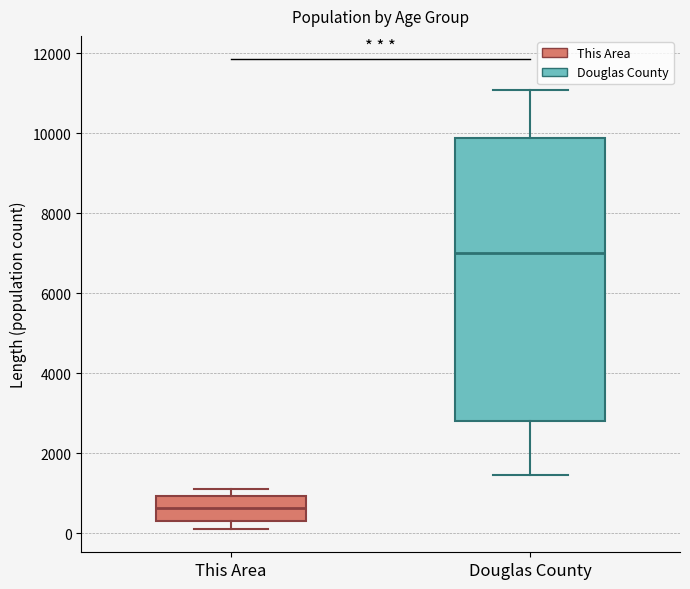

Comparing the boxes themselves (not the whiskers), which one is the tallest?

Douglas County